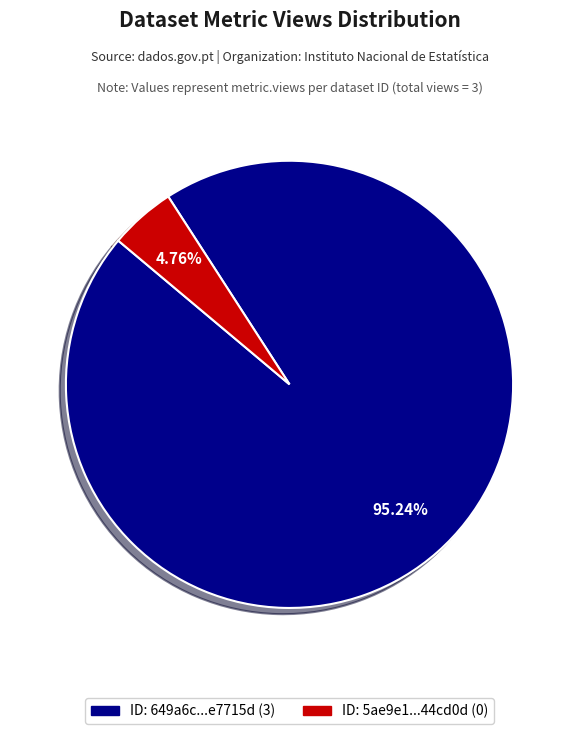

Does any single category account for the majority?

Yes